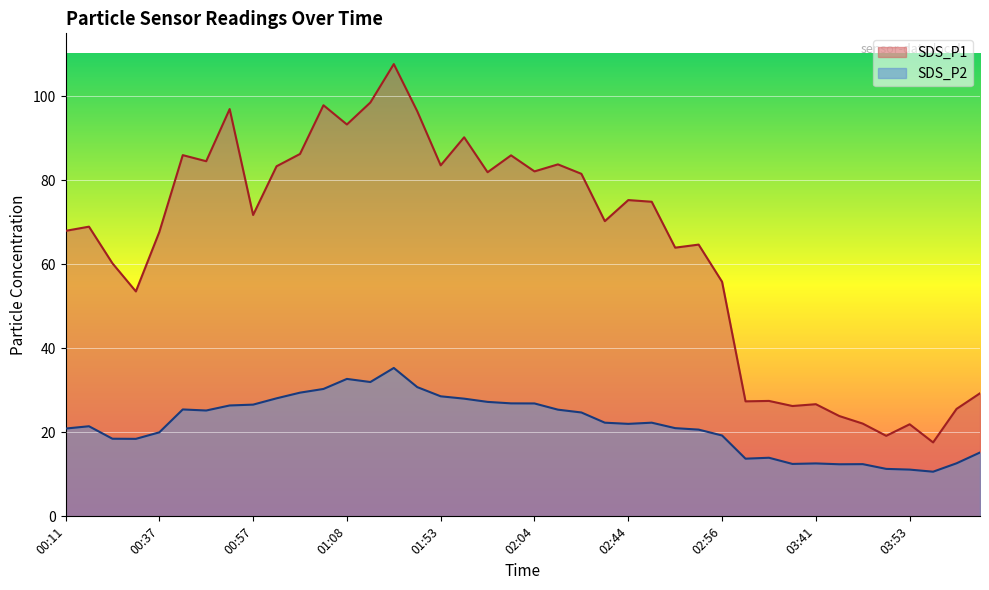

In SDS_P2, how many points are higher than both neighbors (excluding endpoints)?

8